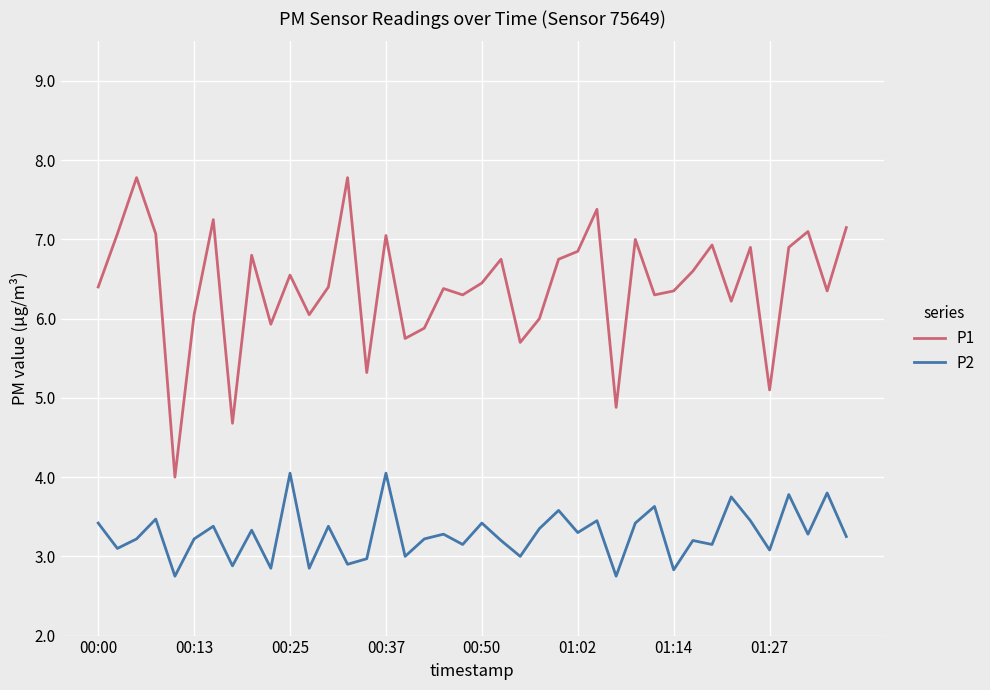

Which series has the largest total across all categories?

P1